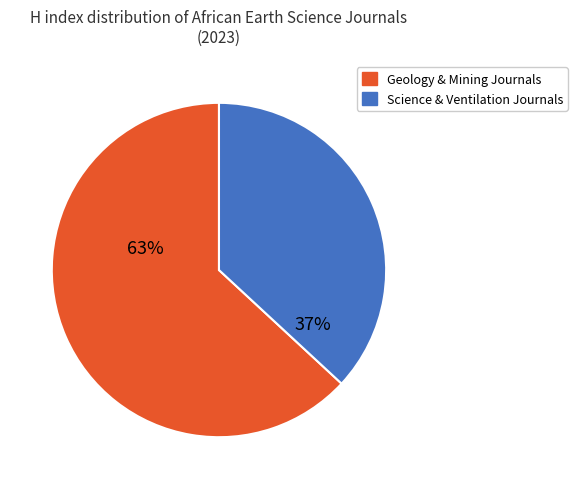

To the nearest percent, what is the difference between the largest and smallest slice percentages?

26%